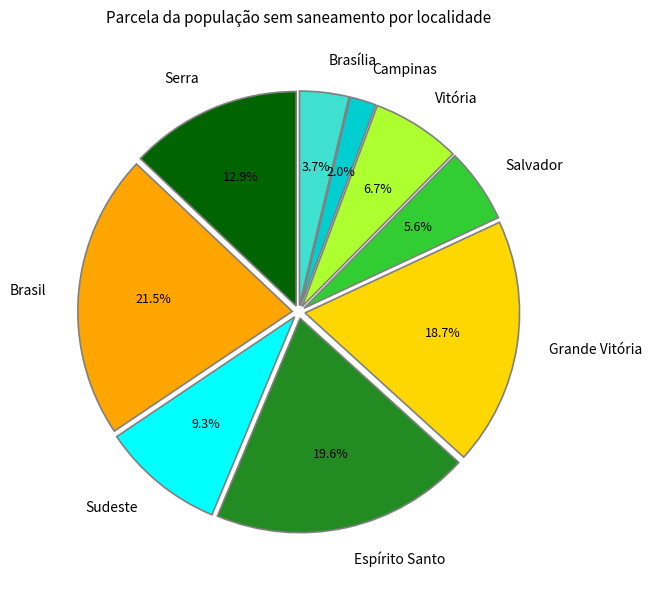

Is there a majority slice in this chart?

No